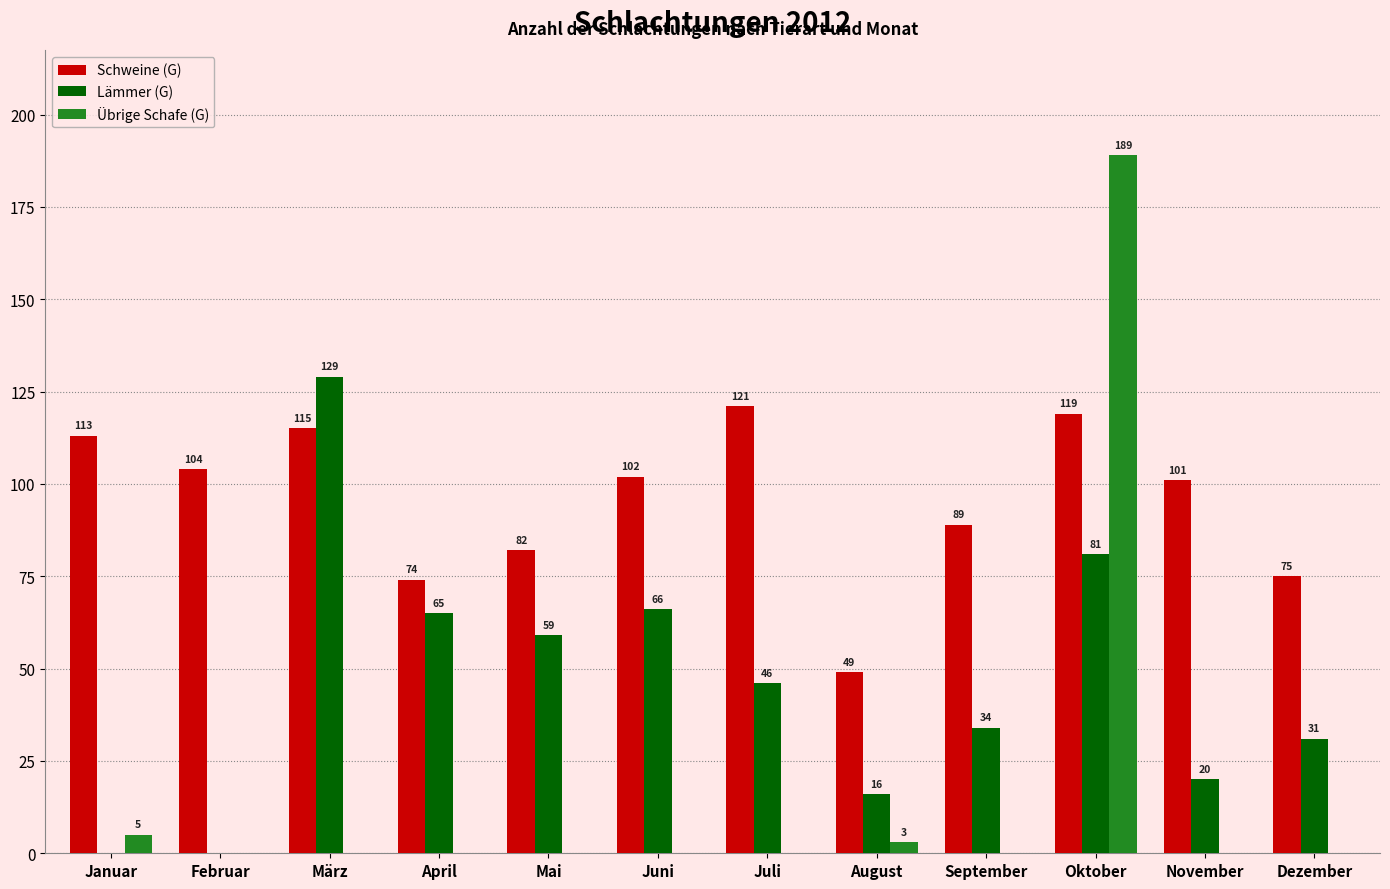

What is the approximate value of Lämmer (G) at September?

34